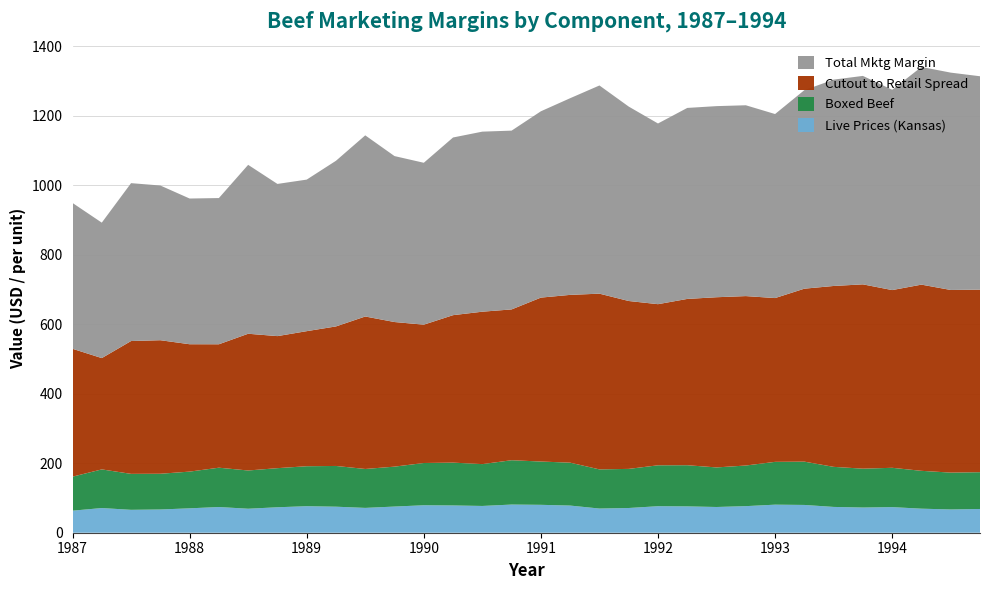

Reading left to right, extract all data points from this chart.

Live Prices (Kansas): 63.5	71.0	65.9	66.9	70.2	74.0	69.0	73.2	76.3	74.9	71.4	75.3	79.0	78.5	77.0	81.0	80.3	78.1	69.6	71.1	76.3	75.8	74.0	76.5	80.7	79.9	74.2	72.5	73.7	69.2	67.0	68.3
Boxed Beef: 97.9	111.2	103.5	102.8	105.7	113.1	110.1	112.5	115.0	117.2	112.0	114.9	121.6	123.2	120.4	127.6	124.6	123.4	112.7	112.5	117.7	118.5	113.8	116.9	123.2	124.6	115.3	111.8	113.1	108.9	106.0	105.8
Cutout to Retail Spread: 367.9	320.3	382.2	384.2	366.5	355.2	393.5	380.0	388.7	401.5	438.7	416.1	398.0	424.3	438.6	433.9	471.7	482.8	505.6	483.1	463.6	478.5	489.7	487.5	471.3	497.7	520.5	530.3	511.4	535.8	525.5	525.3
Total Mktg Margin: 419.6	389.8	454.3	445.2	419.3	420.7	486.0	437.9	436.1	476.7	521.2	477.5	465.8	511.3	518.1	514.5	536.1	565.9	599.0	559.4	519.9	549.6	549.9	549.1	529.5	571.3	593.7	599.8	576.4	626.4	625.4	614.1